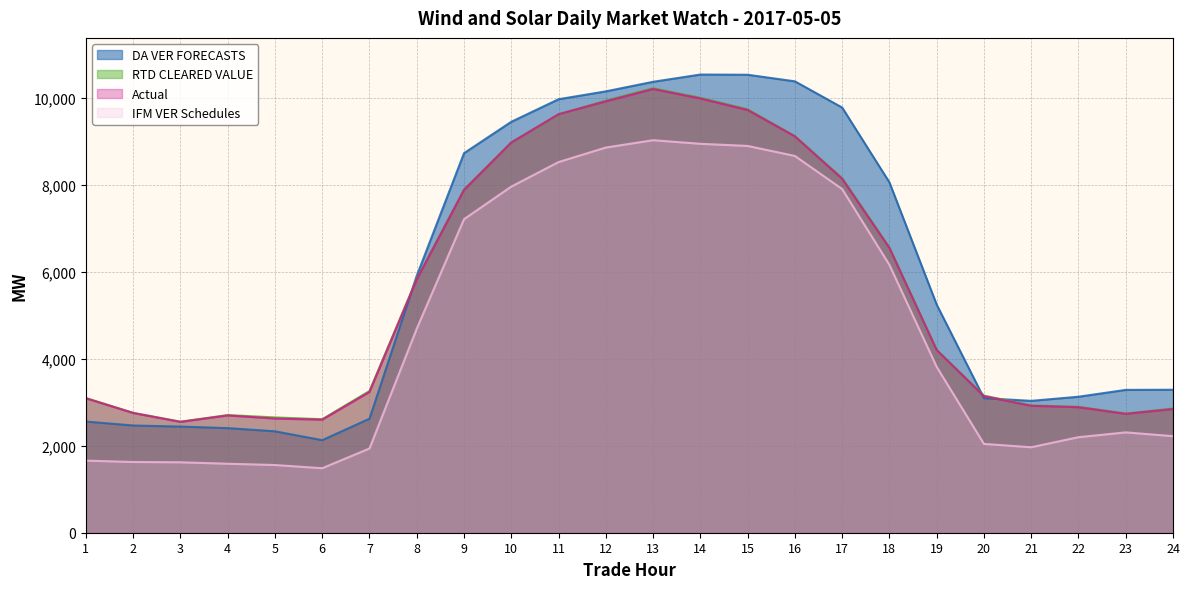

At which label does RTD CLEARED VALUE reach its peak?

13